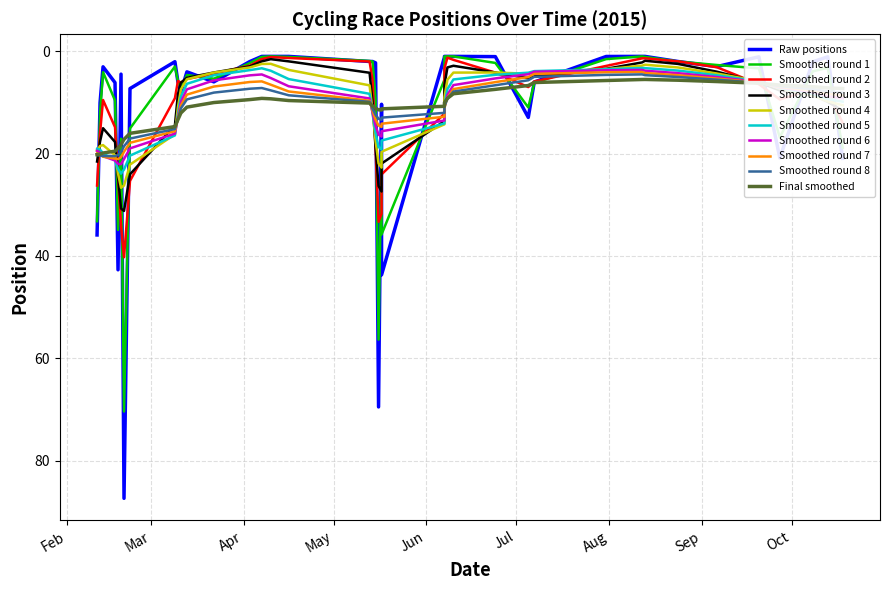

List the labels in order of value, largest first.

20/02/2015, 16/05/2015, 17/05/2015, 18/02/2015, 11/02/2015, 18/10/2015, 27/09/2015, 05/07/2015, 17/05/2015, 12/02/2015, 11/03/2015, 22/02/2015, 07/07/2015, 22/03/2015, 10/03/2015, 17/02/2015, 13/03/2015, 19/02/2015, 06/09/2015, 13/02/2015, 08/10/2015, 24/08/2015, 15/05/2015, 14/05/2015, 13/05/2015, 03/04/2015, 09/03/2015, 13/10/2015, 20/09/2015, 13/08/2015, 12/08/2015, 31/07/2015, 24/06/2015, 10/06/2015, 08/06/2015, 07/06/2015, 07/06/2015, 16/04/2015, 10/04/2015, 07/04/2015